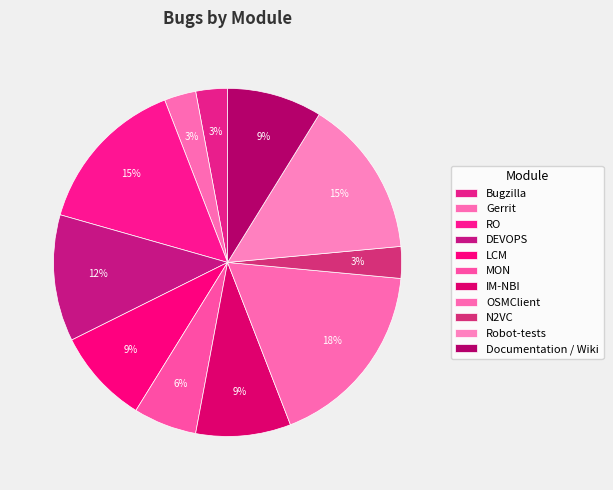

What percentage is the Documentation / Wiki slice, to the nearest percent?

9%